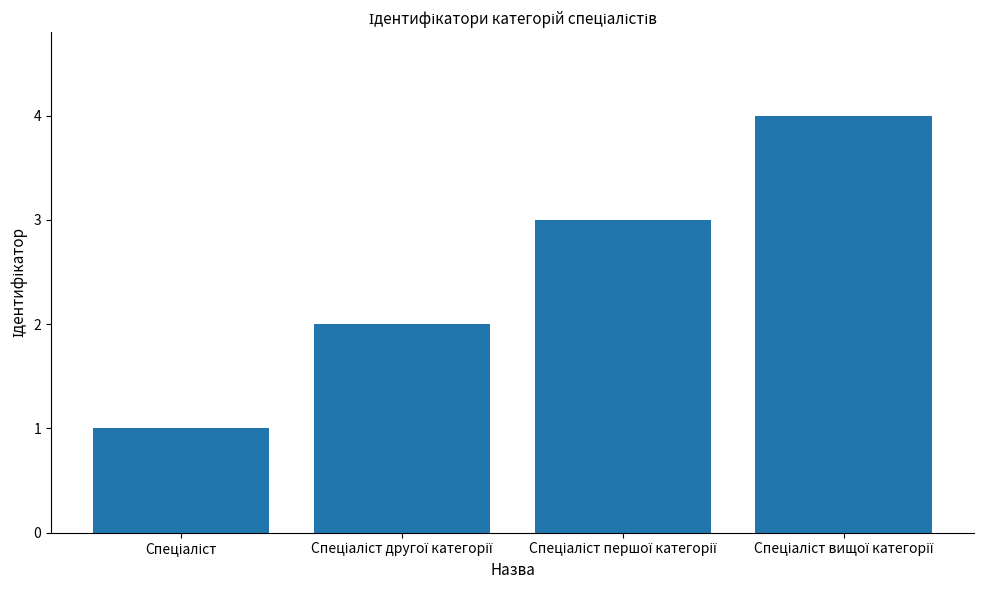

What is the minimum value shown in the chart?

1